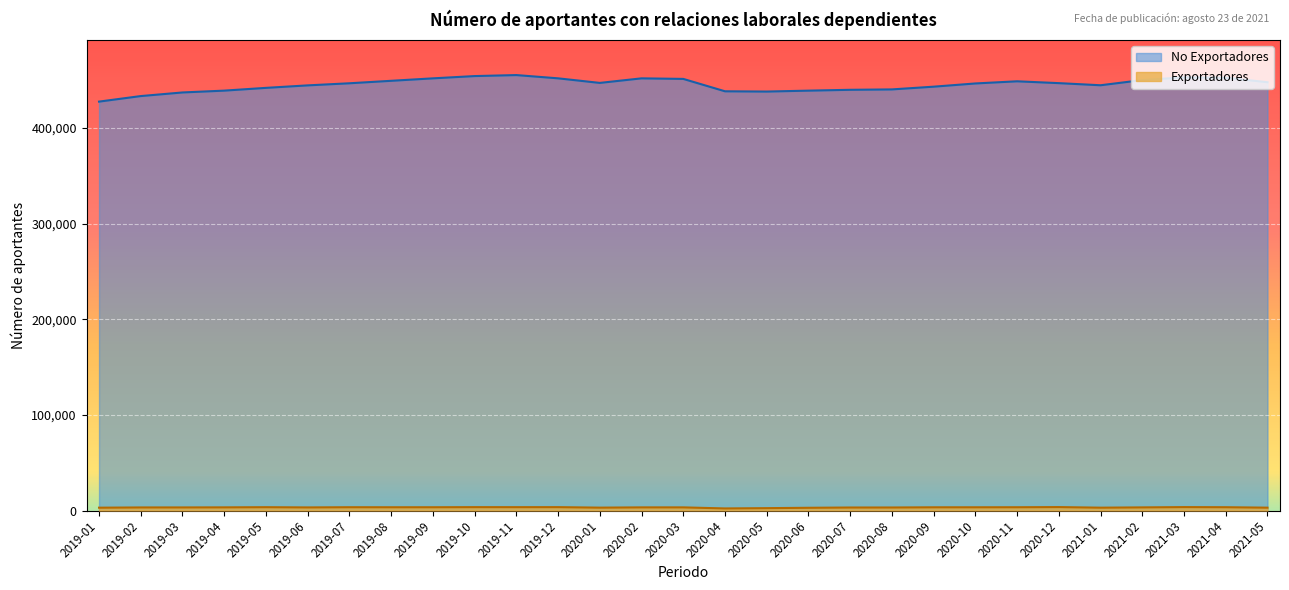

What is the highest value of the Exportadores series?

3574